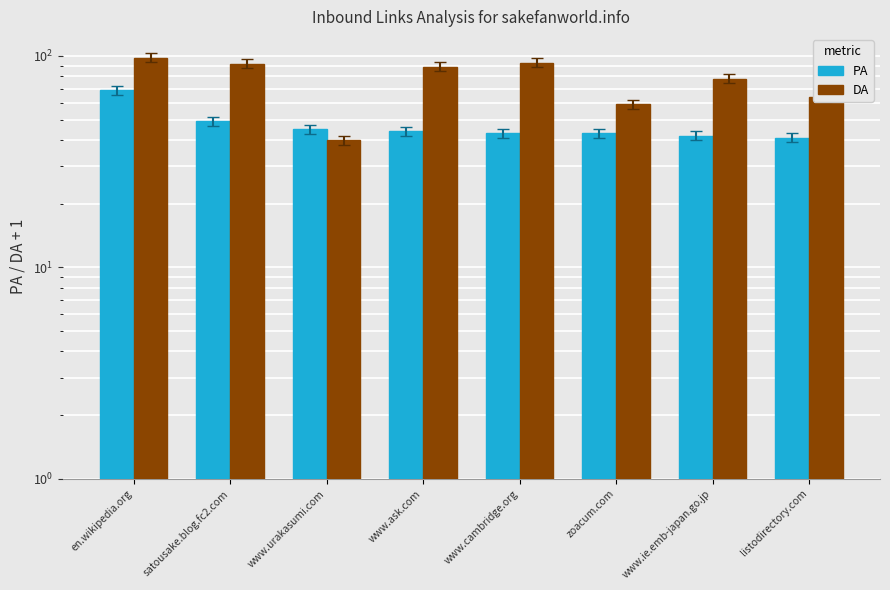

What is the minimum value shown in the chart?

40